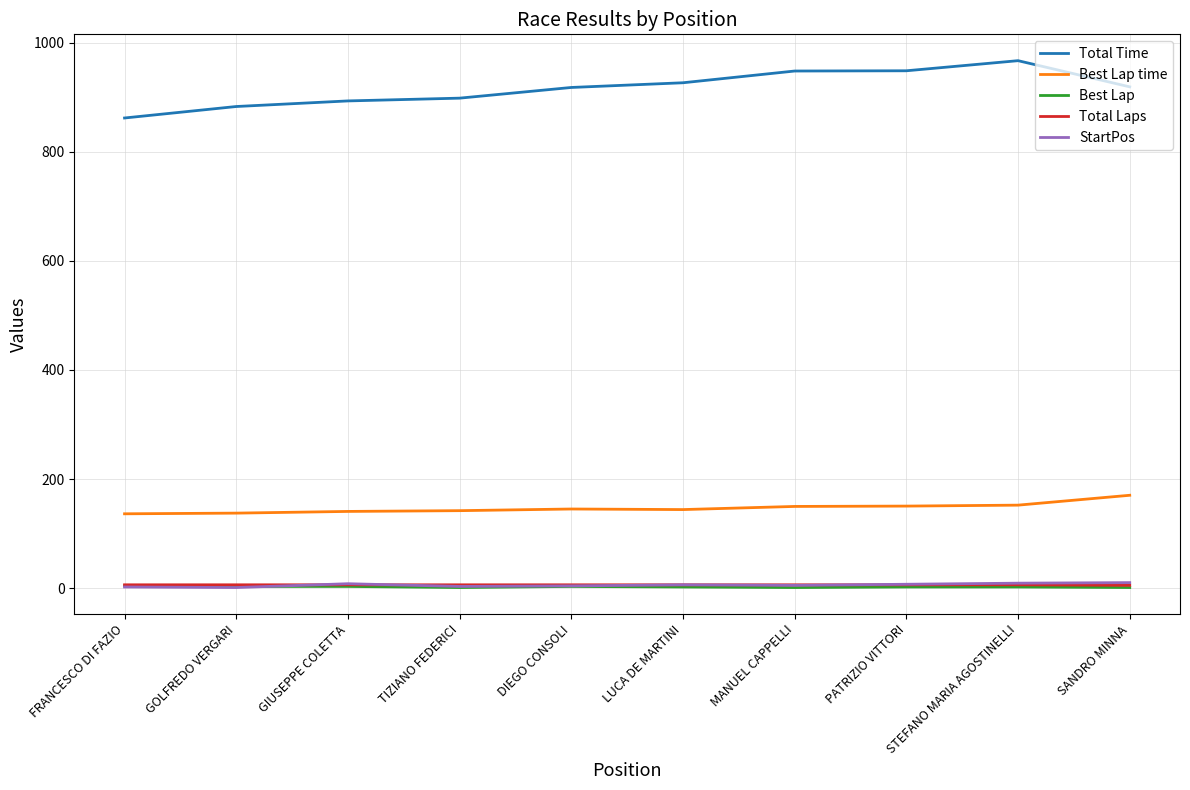

Does the chart have visible grid lines?

Yes